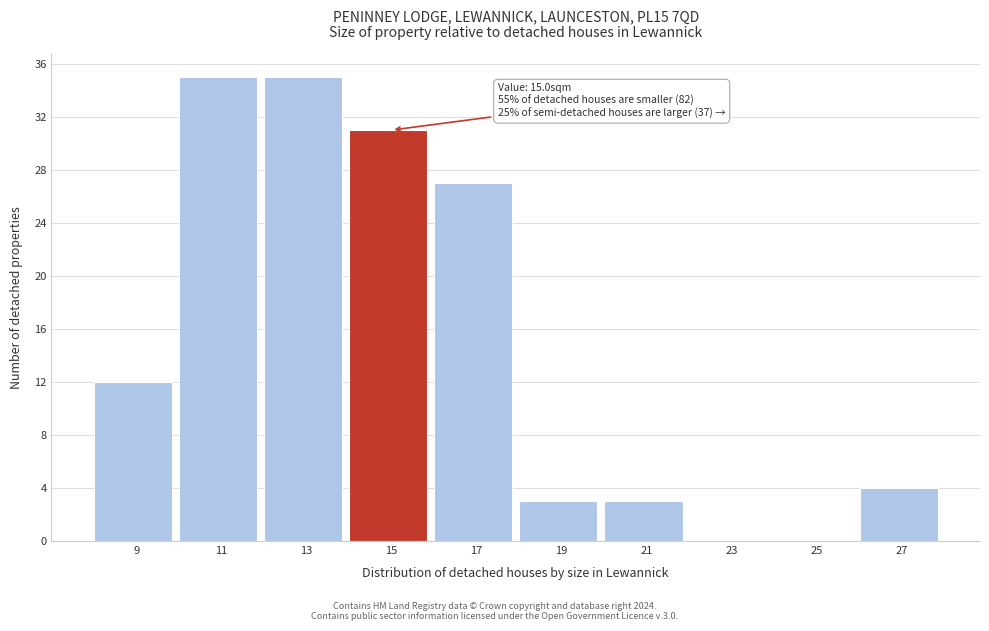

Reading left to right, extract all data points from this chart.

9=12	11=35	13=35	15=31	17=27	19=3	21=3	23=0	25=0	27=4